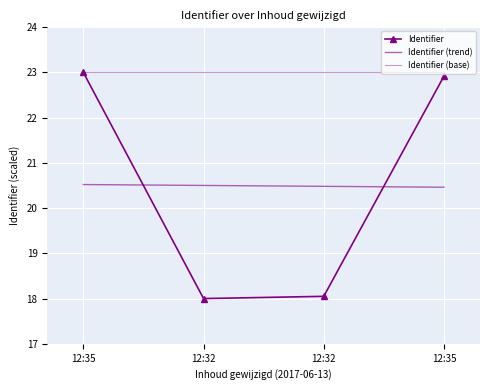

Which has a higher value, 12:32 or 12:35?

12:35